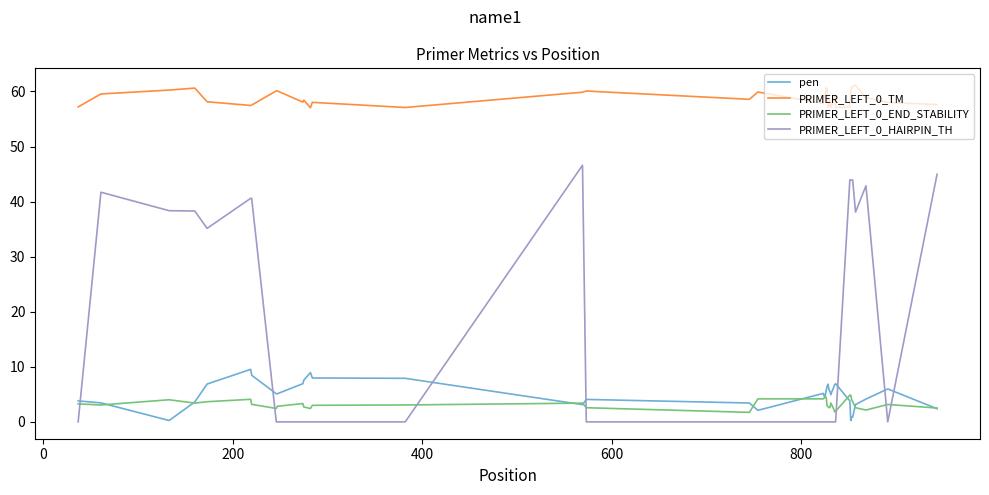

Which series has the largest range (max minus min)?

PRIMER_LEFT_0_HAIRPIN_TH